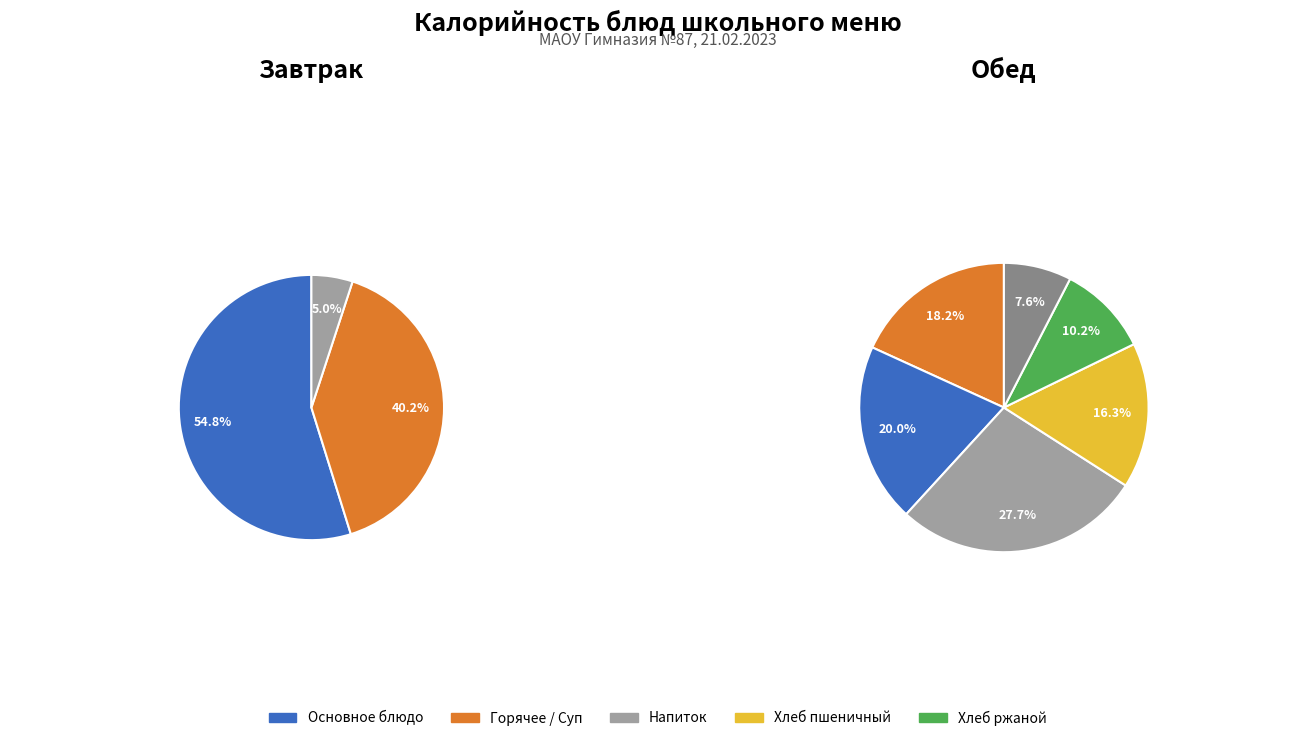

Does Хлеб ржаной account for over 50% of the chart?

No